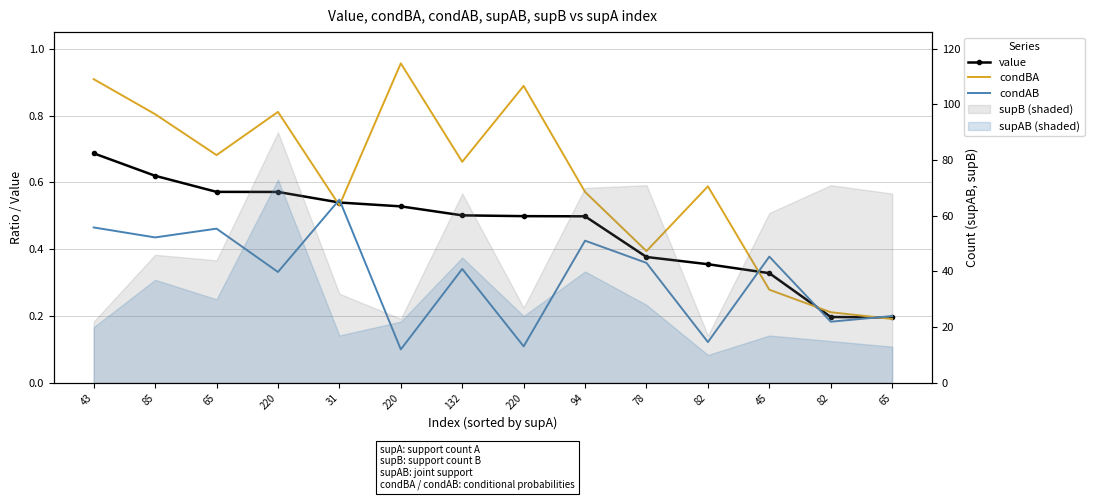

What is the value of the condBA point at the 11th from the left?

0.6